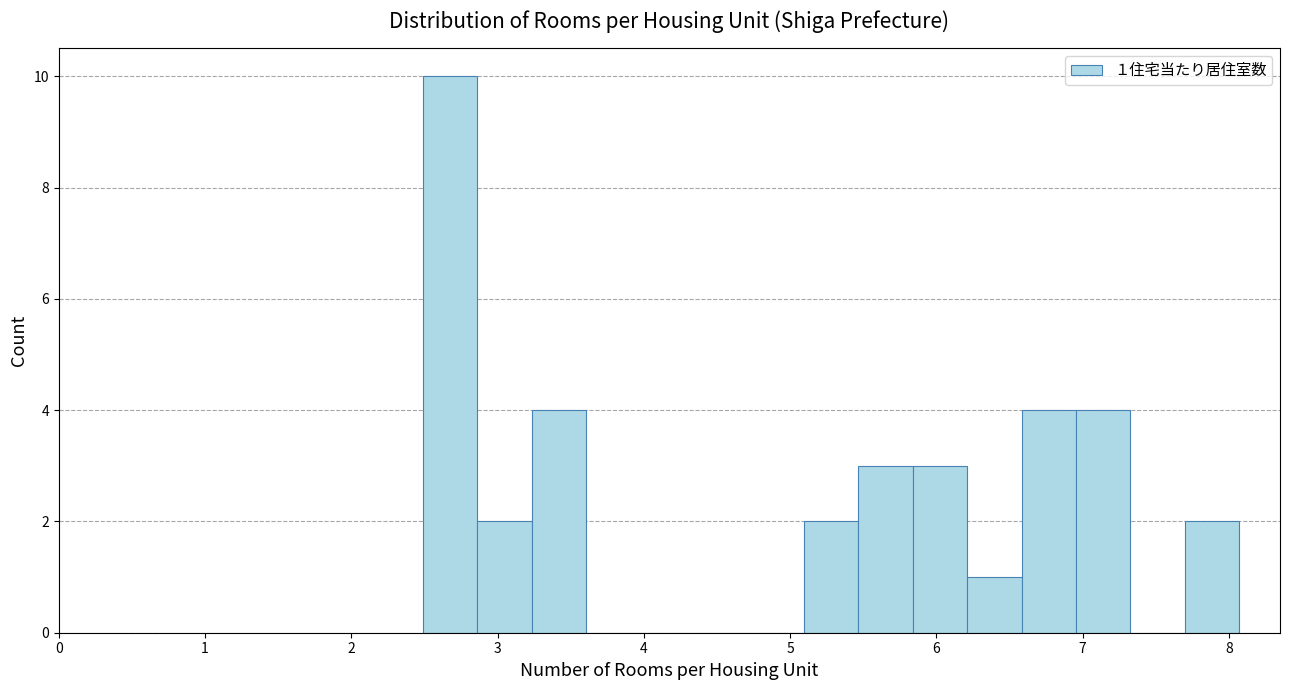

Around what value on the x-axis is the tallest bar? Give the approximate position of its centre, as read against the axis.

2.7